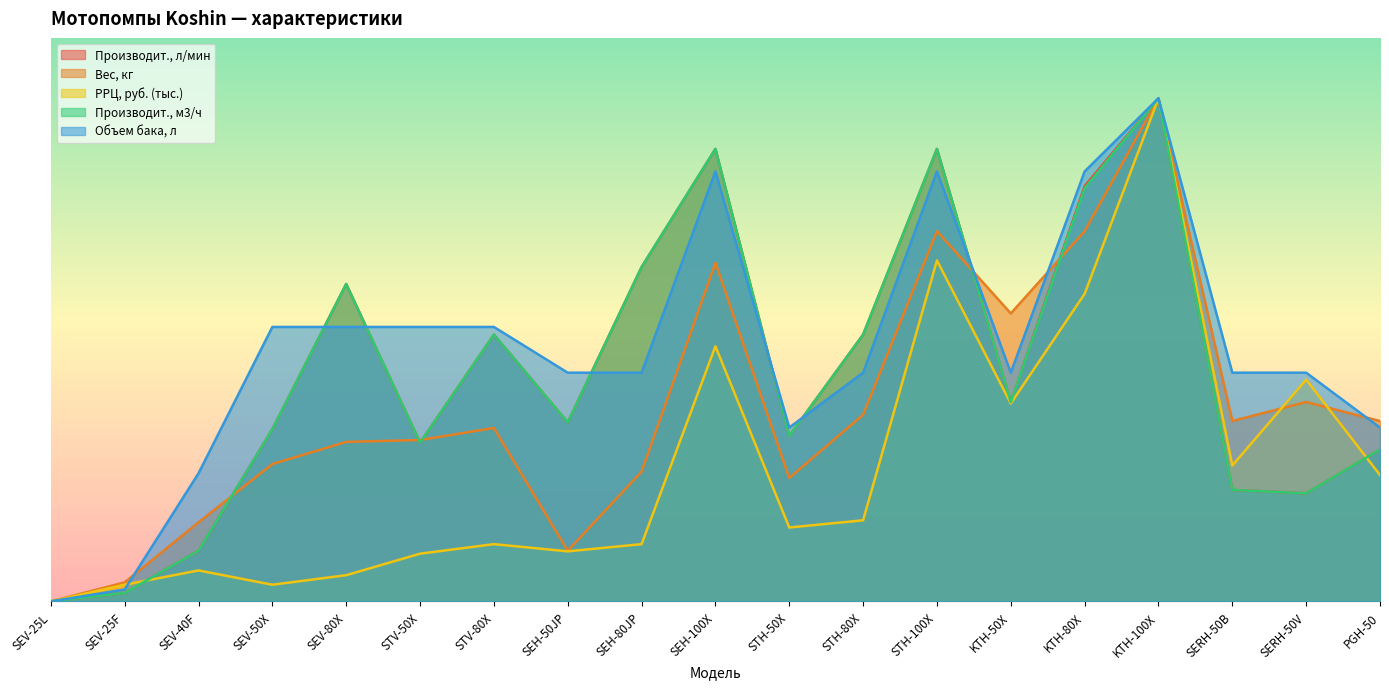

Which series has the largest range (max minus min)?

Производит., л/мин